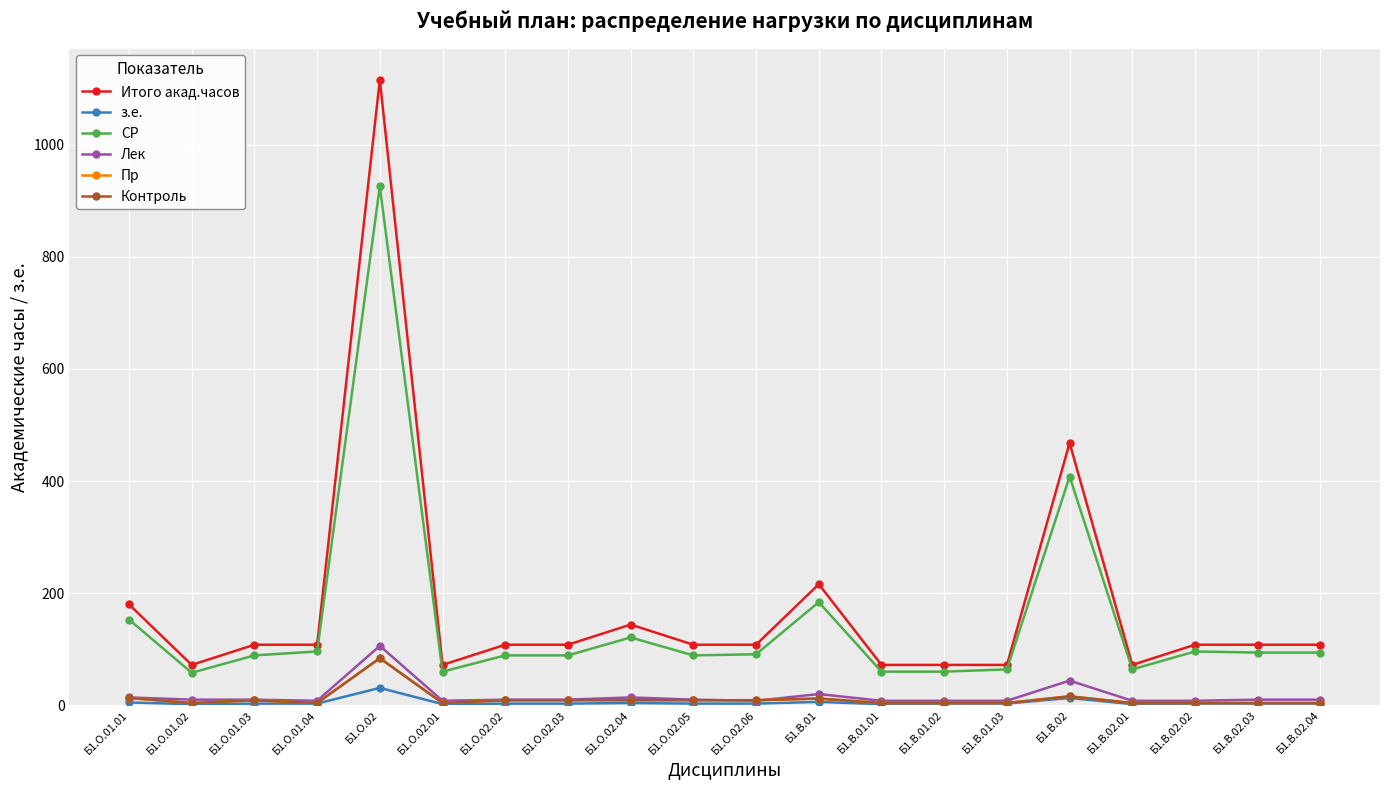

What is the average value of the Пр series?

11